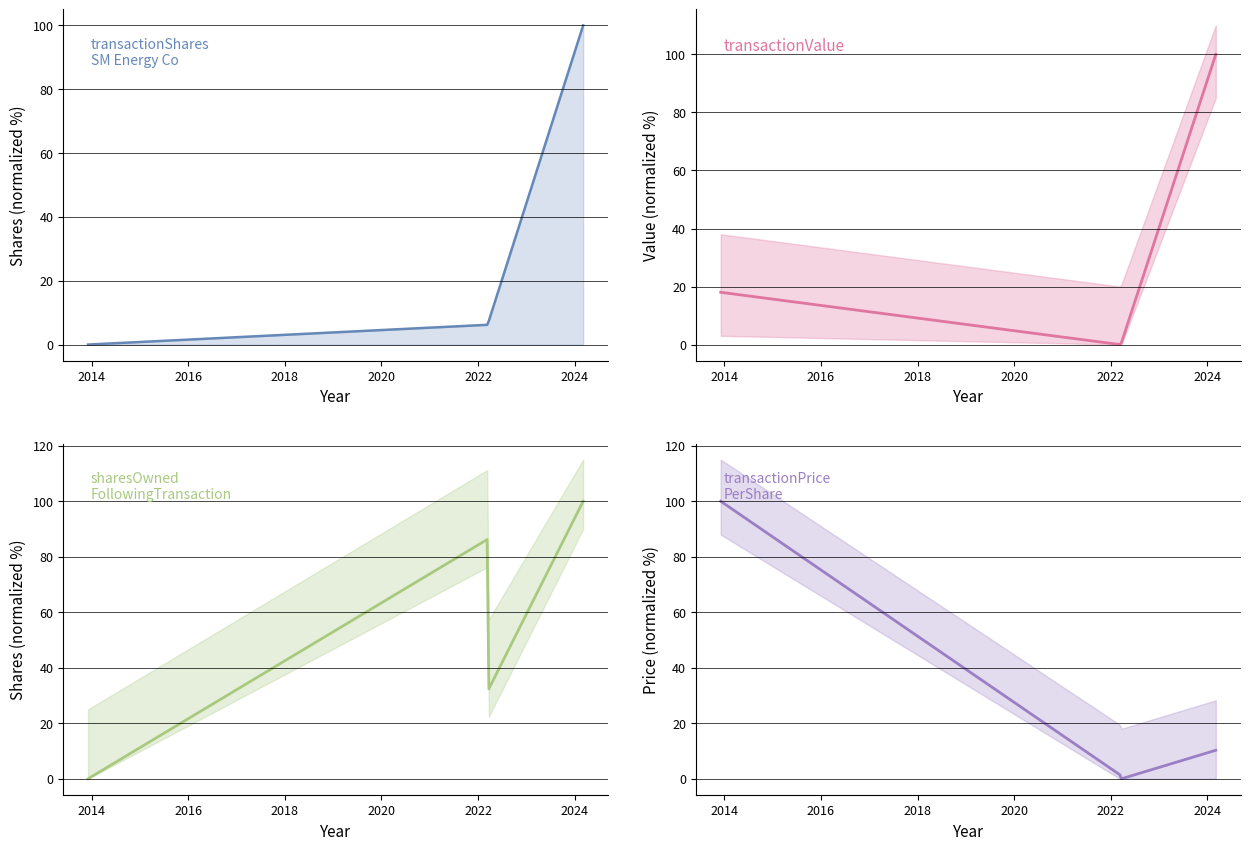

True or false: sharesOwnedFollowingTransaction and transactionShares cross at least once.

False